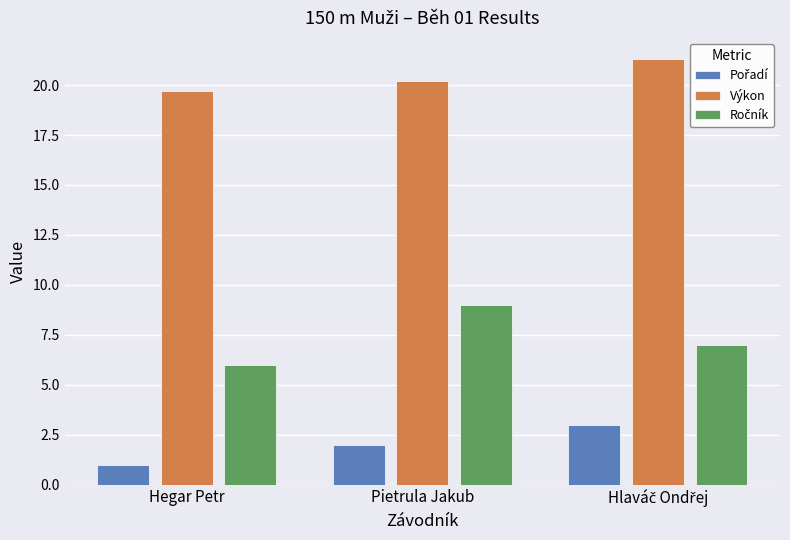

Where does the Výkon series first go above 20?

Pietrula Jakub